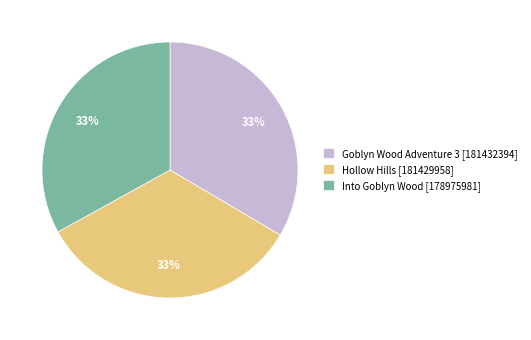

To the nearest percent, what portion does Into Goblyn Wood [178975981] represent?

33%